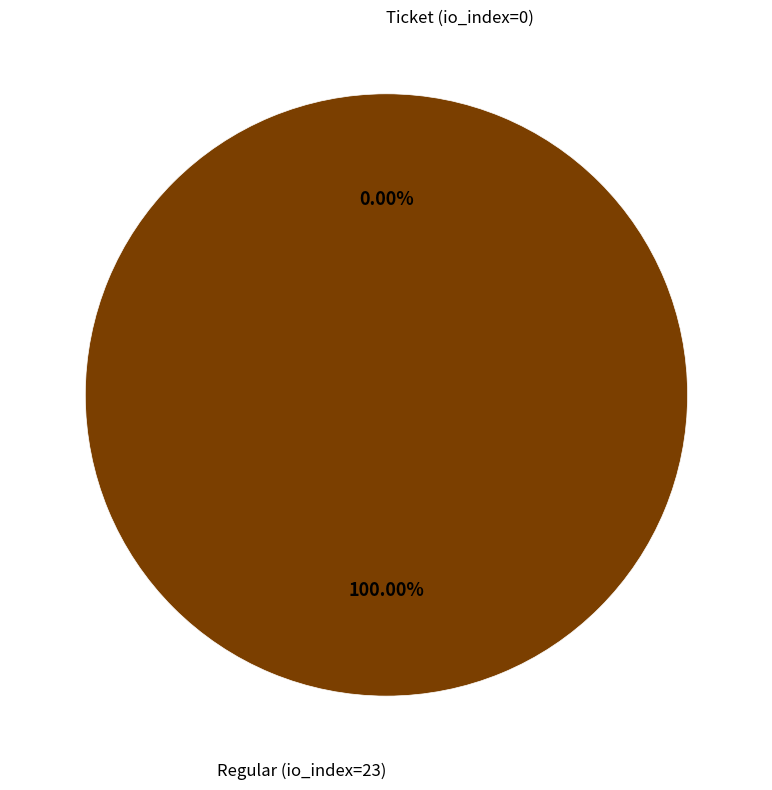

Which has a higher value, Ticket (io_index=0) or Regular (io_index=23)?

Regular (io_index=23)